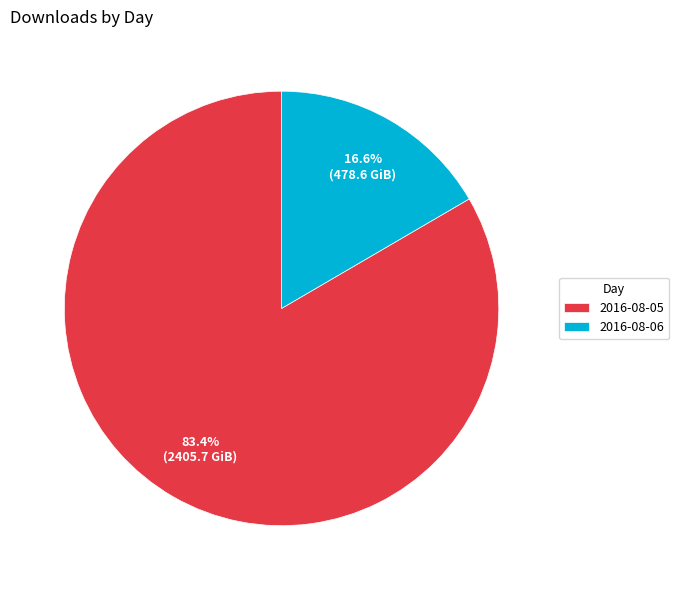

Count the number of slices in the pie.

2